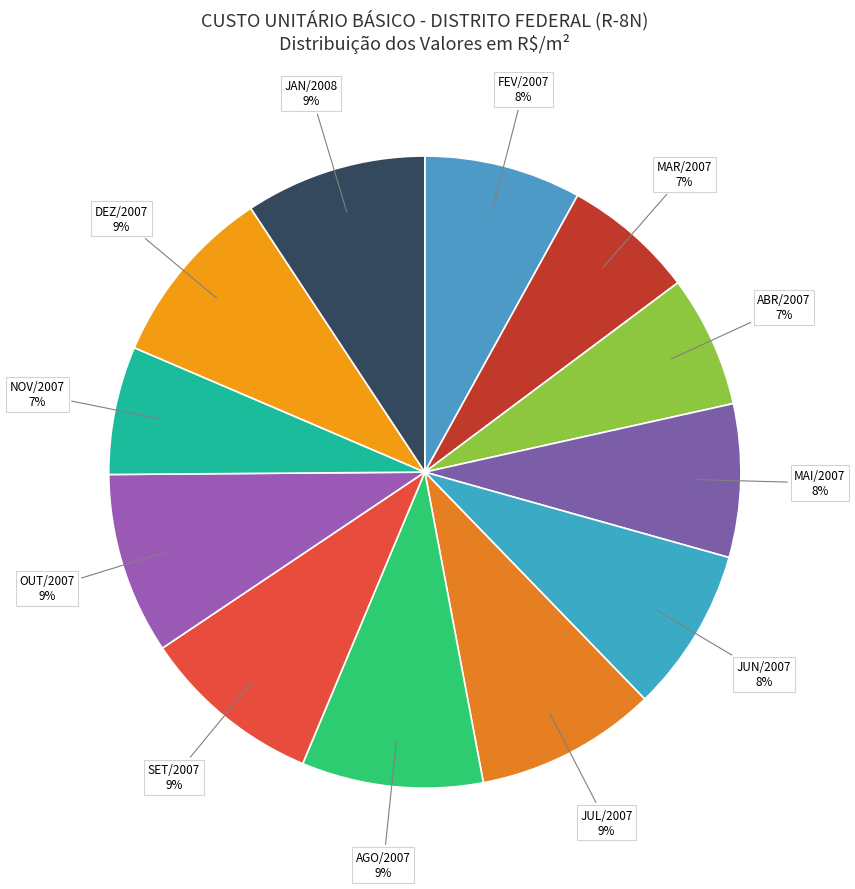

Do NOV/2007 and MAI/2007 together represent more than half of the pie?

No